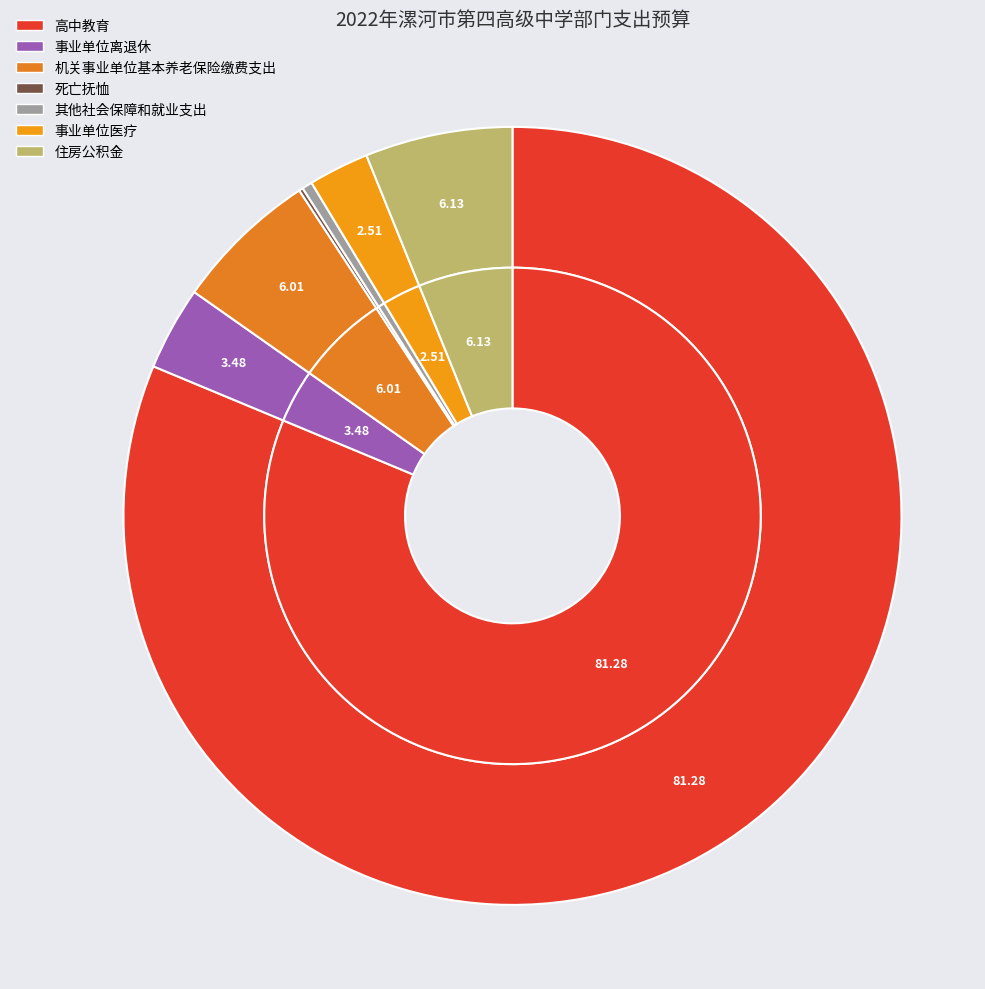

To the nearest percent, what is the difference between the largest and smallest slice percentages?

81%